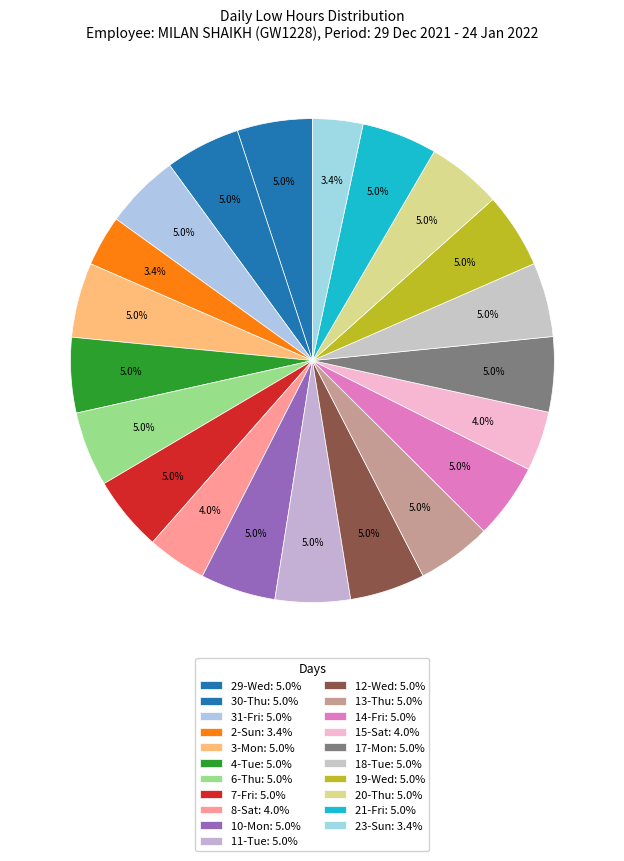

How many segments does this pie chart have?

21